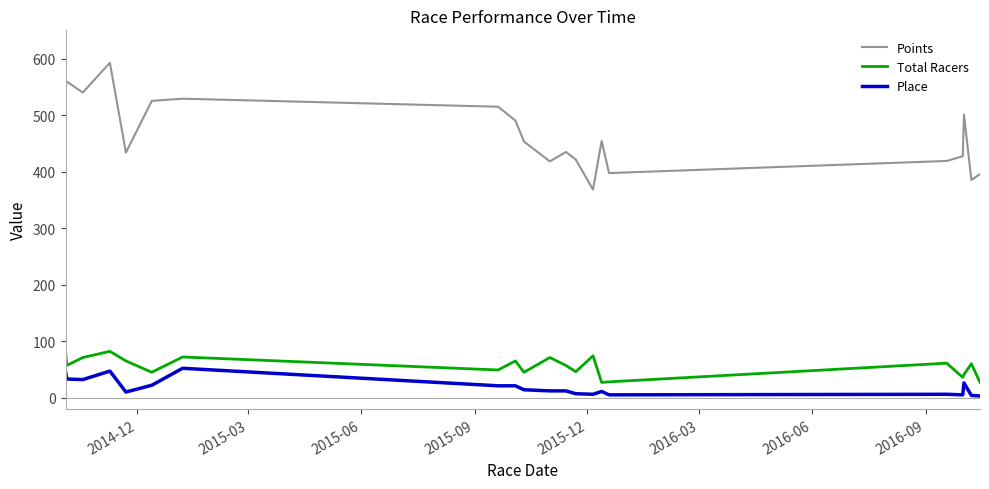

List the series in order of their peak value, lowest first.

Place, Total Racers, Points